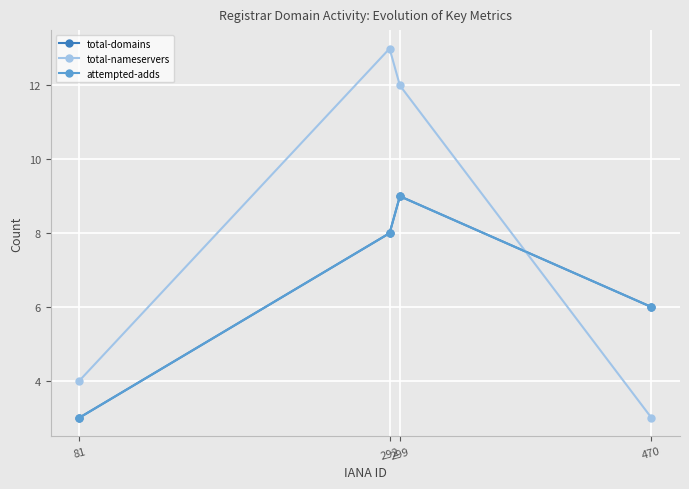

True or false: total-nameservers and total-domains cross at least once.

True